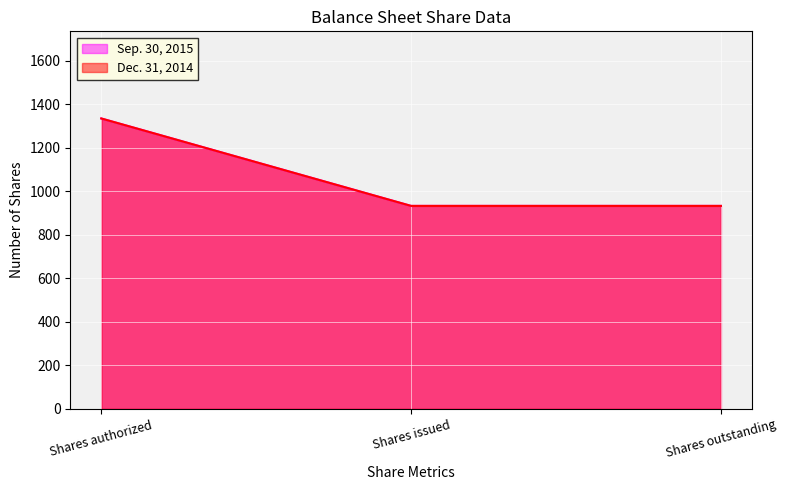

What is the label of the 1st point from the left?

Shares authorized